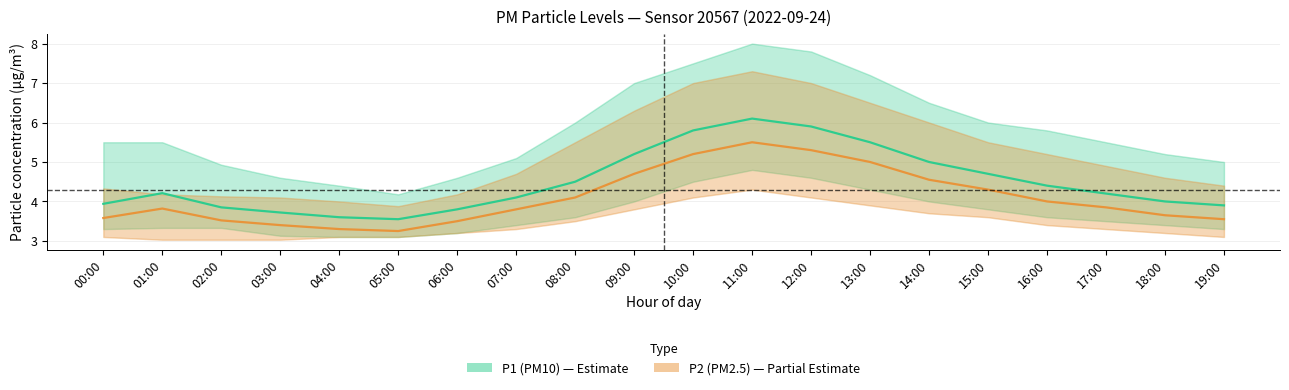

Rank the series by their maximum value, from lowest to highest.

P2 (PM2.5), P1 (PM10)